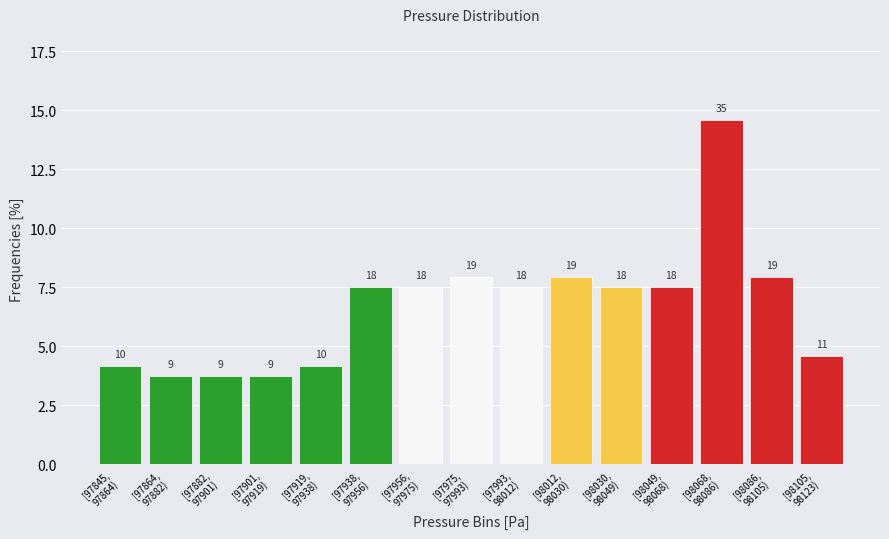

Does the chart contain any negative values?

No